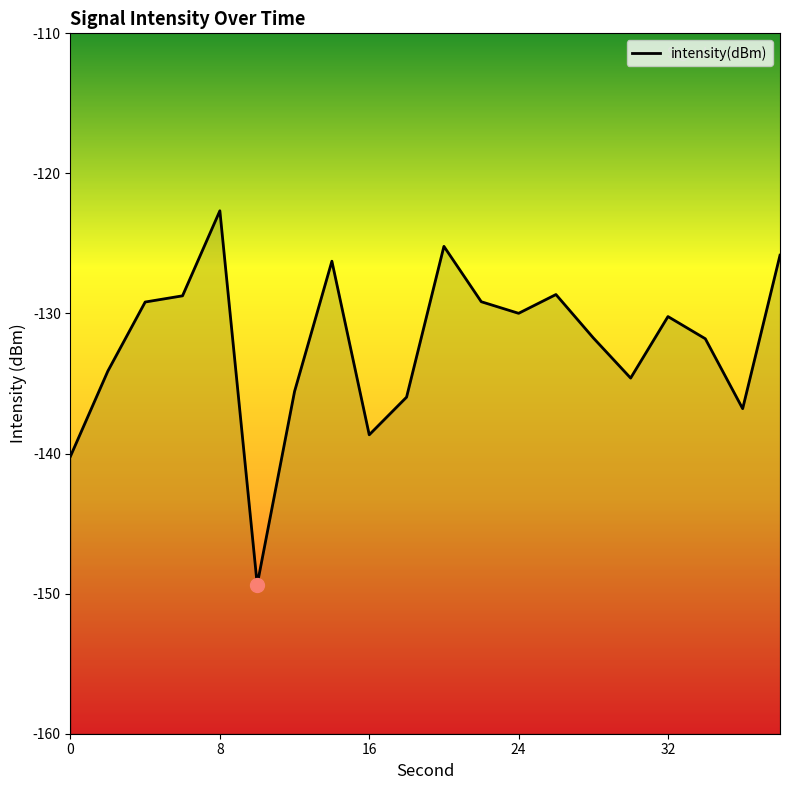

Count the number of data series in this chart.

1